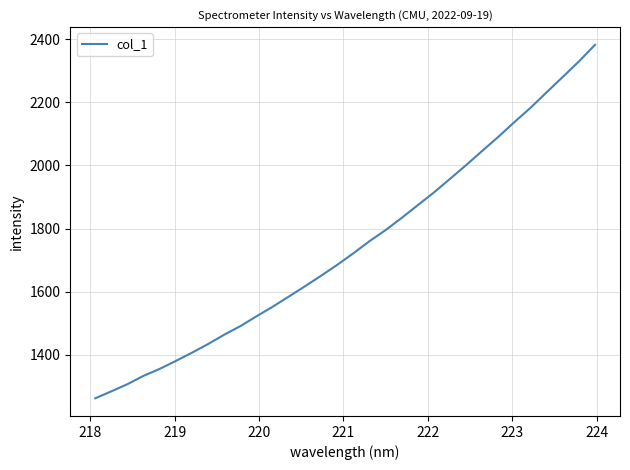

What is the difference between the maximum and second lowest values?

1097.2